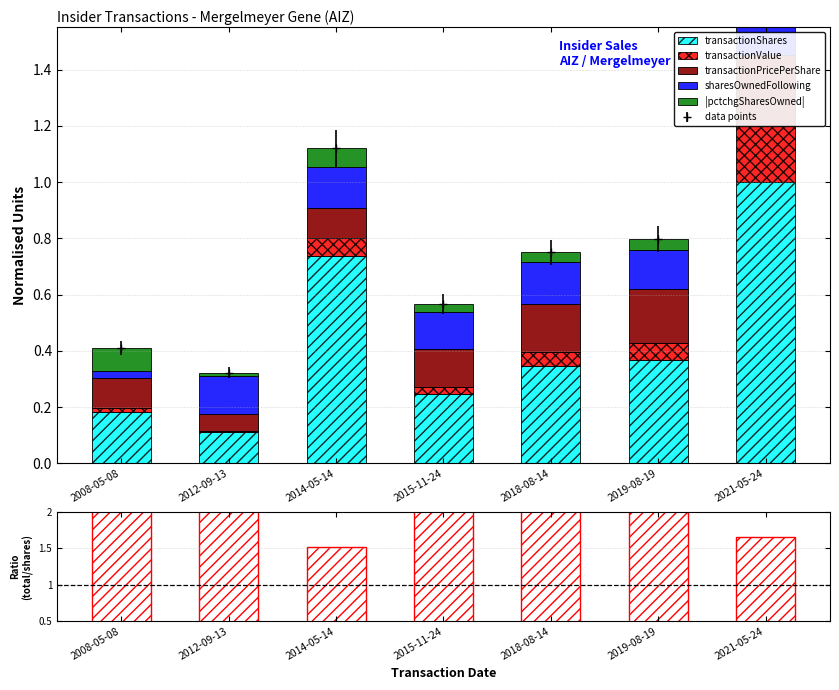

What is the label of the 7th bar from the right?

2008-05-08